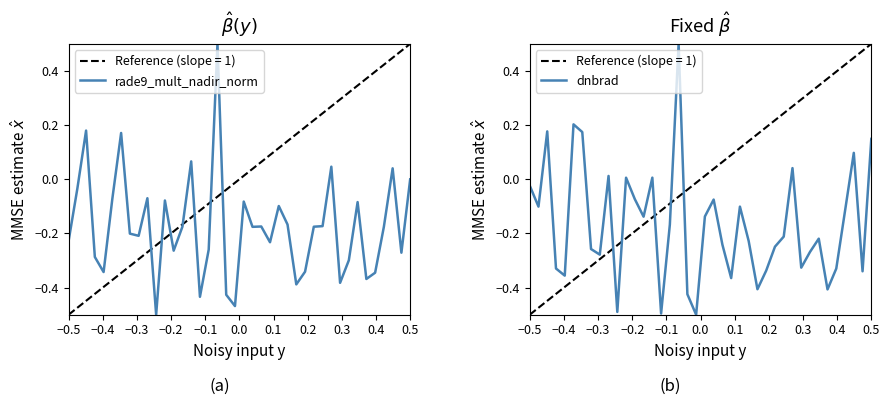

The value of rade9_mult_nadir_norm at −0.5 is -0.1. True or false?

False